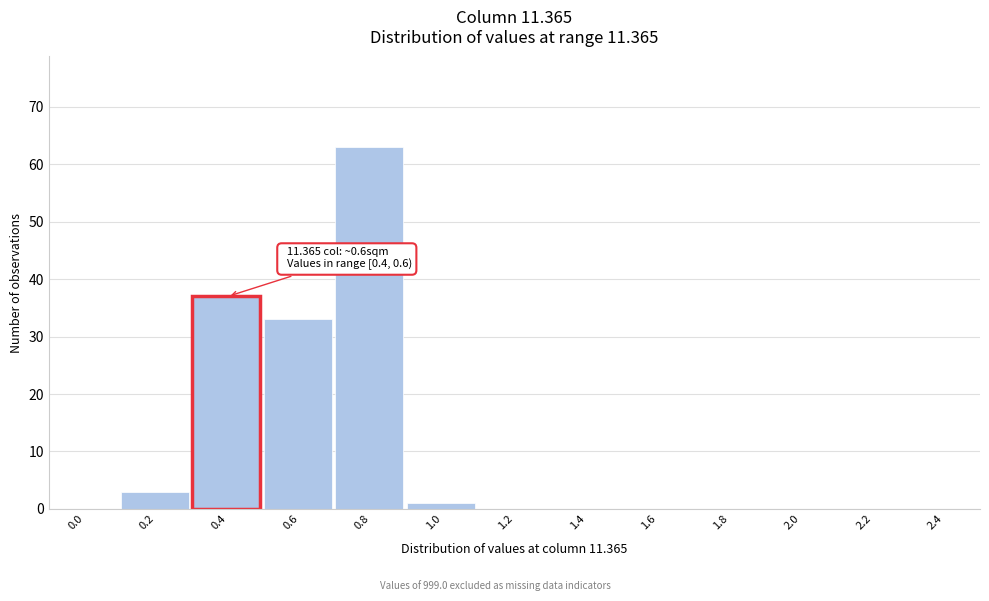

Reading left to right, what are all the values shown in this chart?

0.0=0	0.2=3	0.4=37	0.6=33	0.8=63	1.0=1	1.2=0	1.4=0	1.6=0	1.8=0	2.0=0	2.2=0	2.4=0